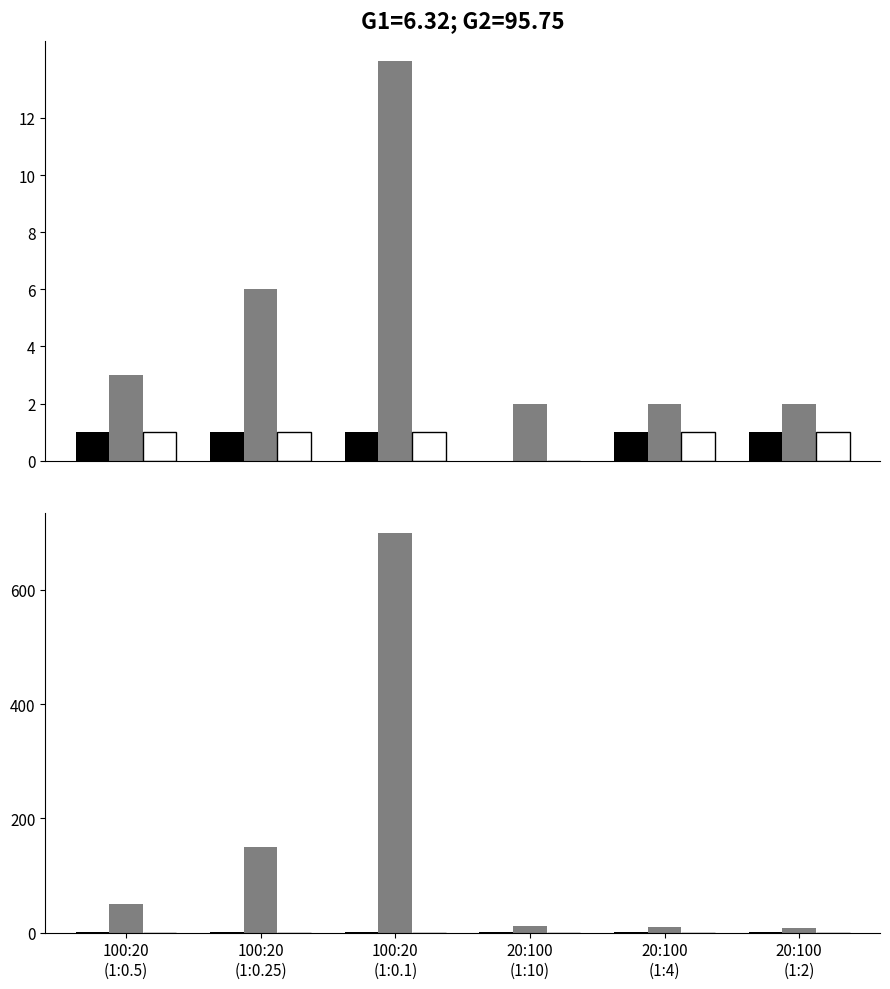

Which series has the largest total across all categories?

灰色系